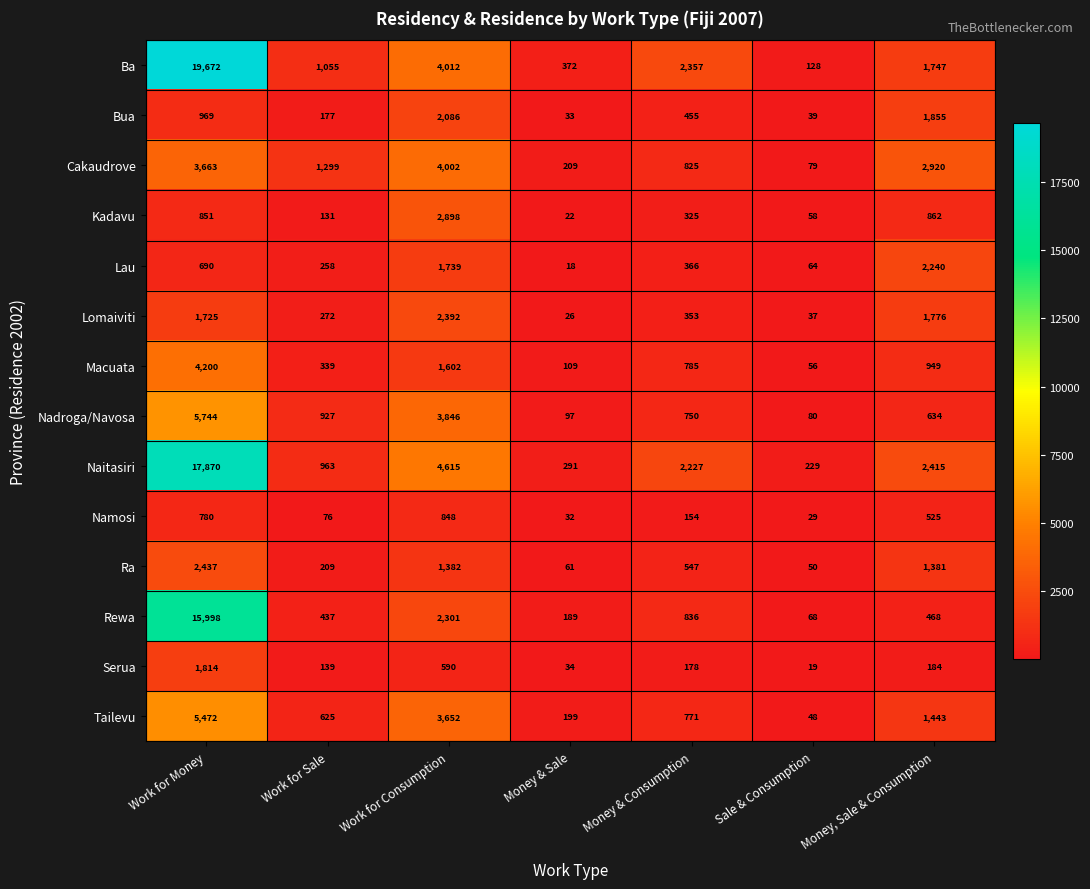

The value of Lau at Sale & Consumption is 94. True or false?

False